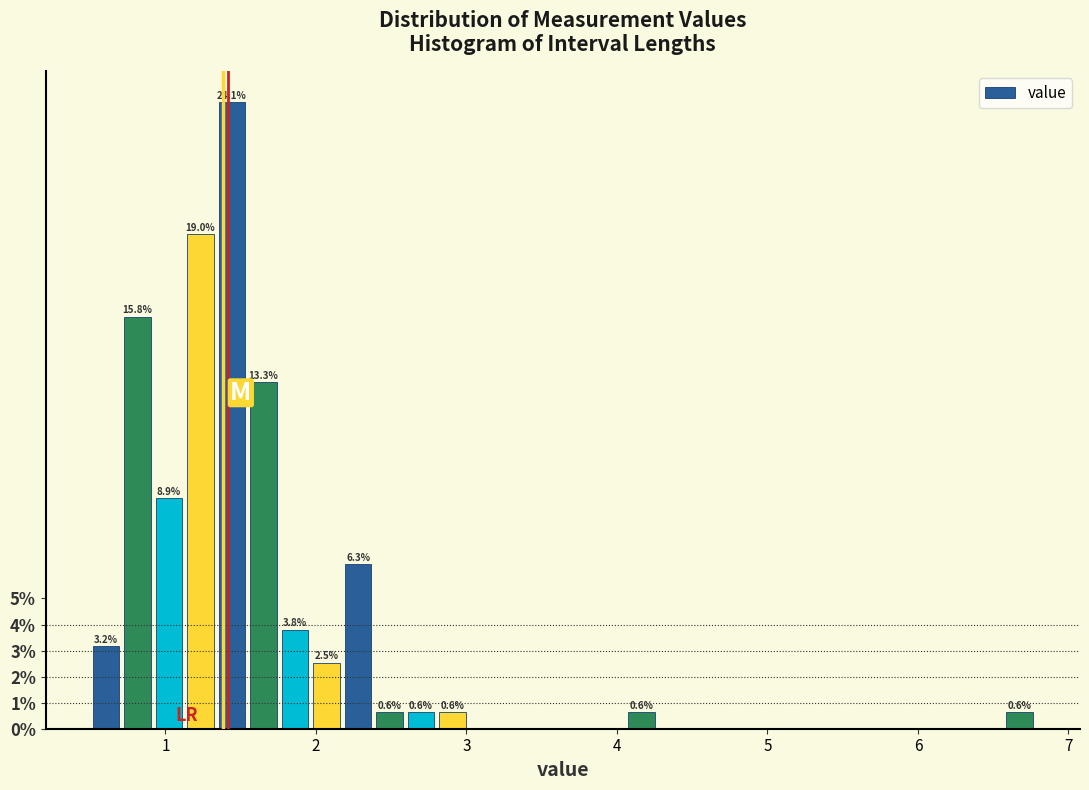

Around what value on the x-axis is the tallest bar? Give the approximate position of its centre, as read against the axis.

1.4